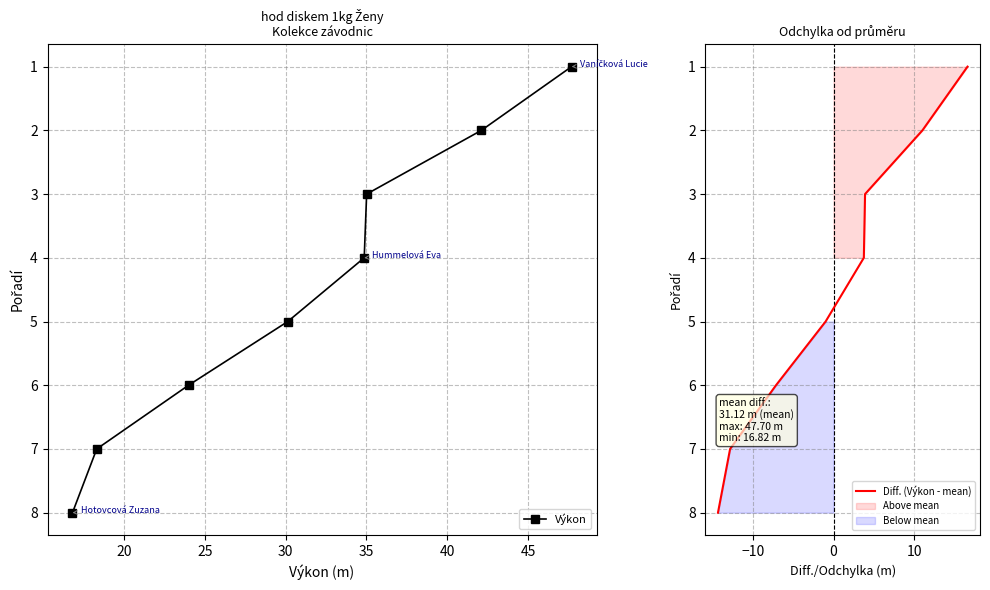

How many categories are shown in the chart?

8